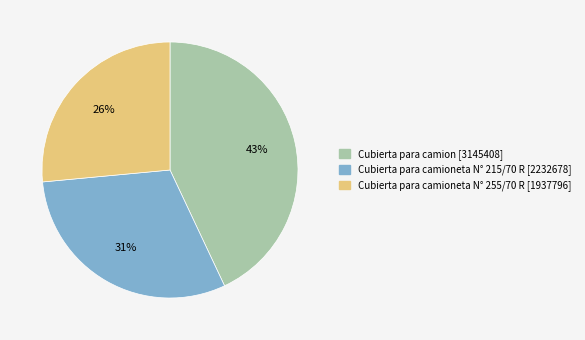

Is there any slice that represents more than half of the pie?

No